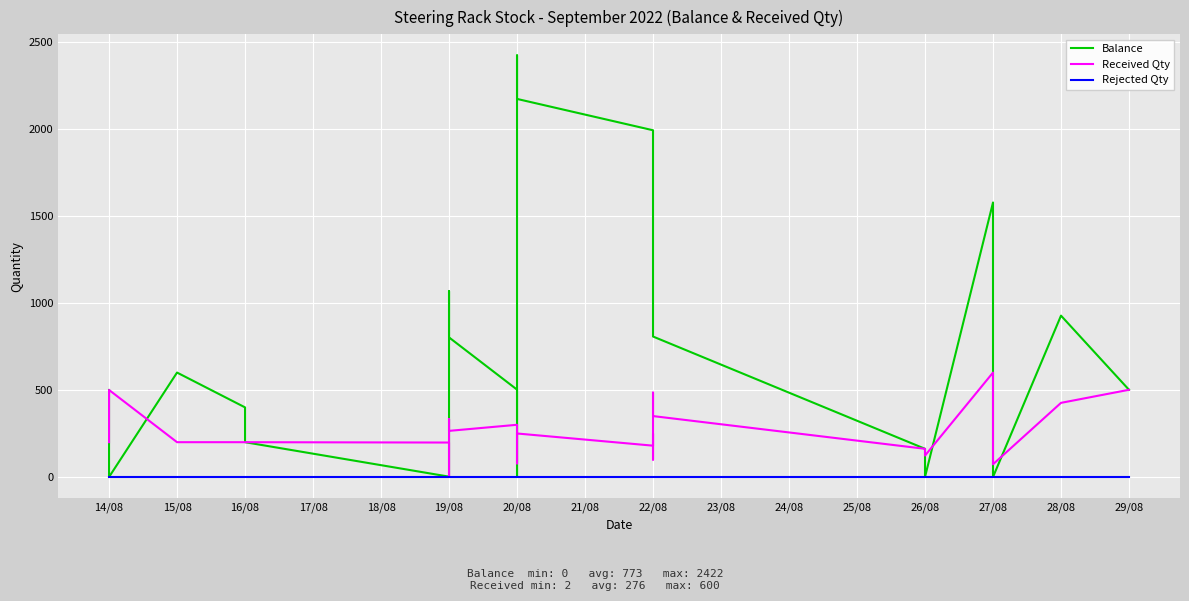

Reading right to left, what are all the values shown in this chart?

Balance: 501	927	0	477	977	1577	0	162	807	1157	1642	1742	1992	2172	2422	0	252	502	802	1067	0	2	200	400	600	0	500
Received Qty: 501	426	73	477	500	600	123	162	350	485	100	250	180	250	78	252	250	300	265	333	2	198	200	200	200	500	200
Rejected Qty: 0	0	0	0	0	0	0	0	0	0	0	0	0	0	0	0	0	0	0	0	0	0	0	0	0	0	0